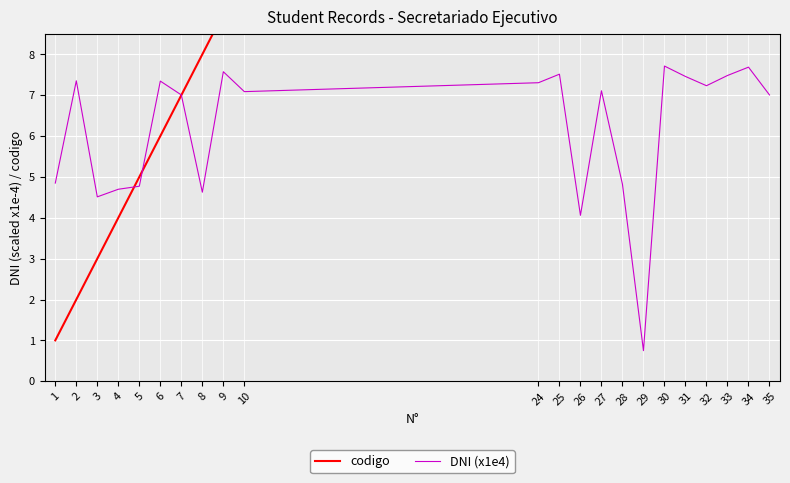

What is the value of the codigo point at the 16th from the left?

29.0